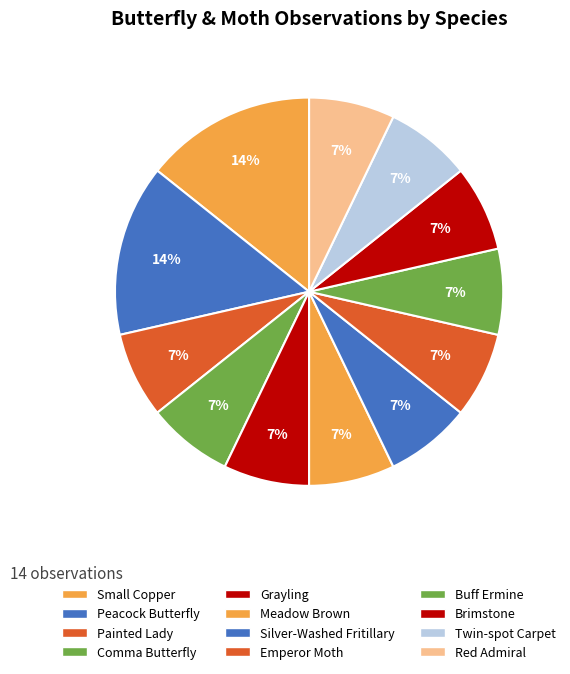

Rank the categories by value from highest to lowest.

Small Copper, Peacock Butterfly, Painted Lady, Comma Butterfly, Grayling, Meadow Brown, Silver-Washed Fritillary, Emperor Moth, Buff Ermine, Brimstone, Twin-spot Carpet, Red Admiral